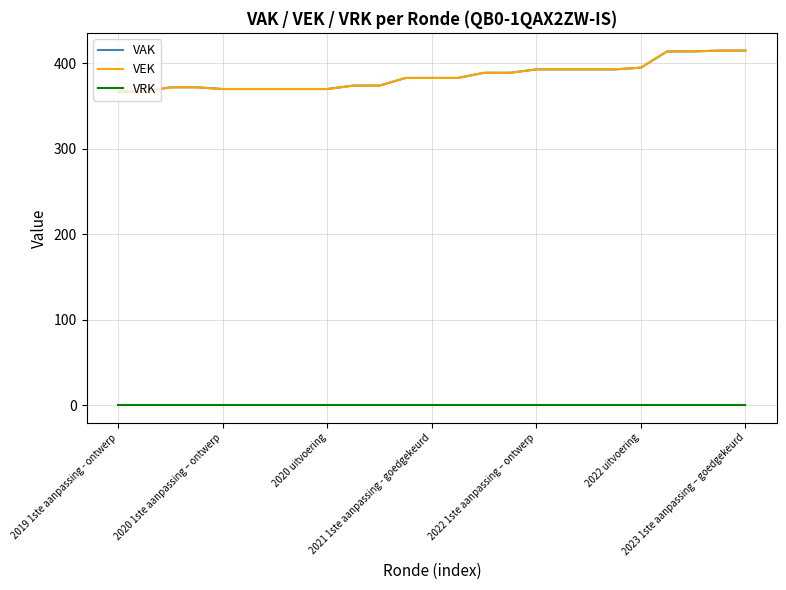

Is this an area chart (filled region under the line)?

No